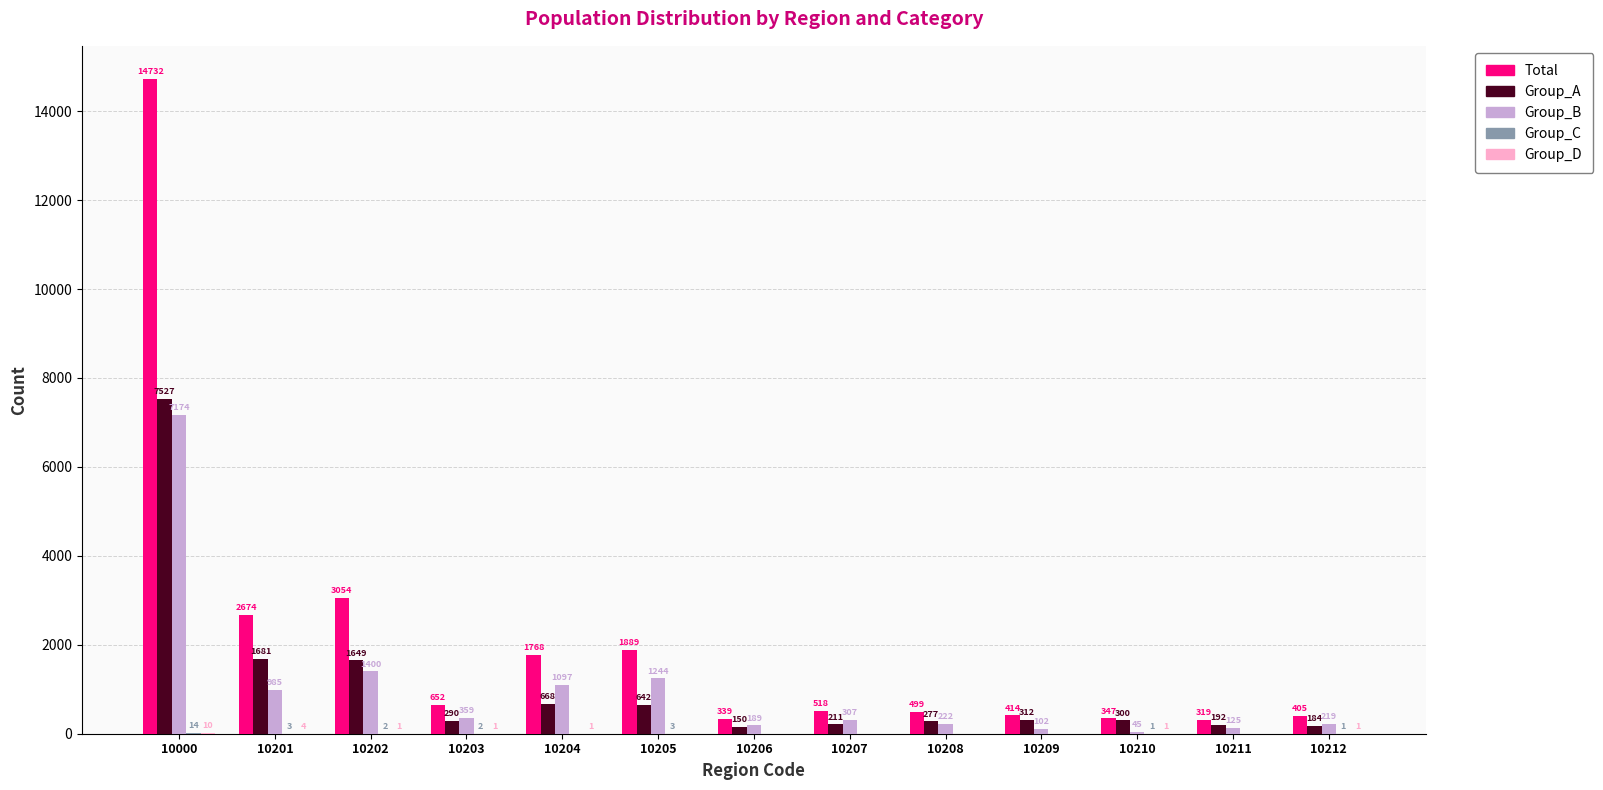

What is the greatest value displayed?

14732